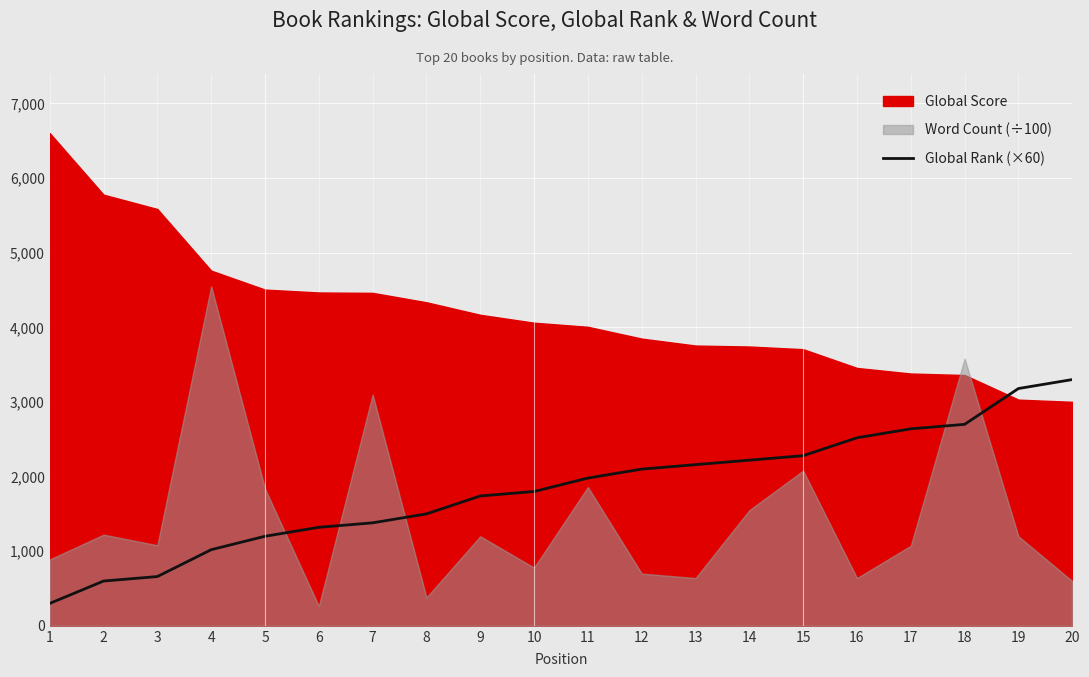

What is the sum of the values at 19 and 13?

5340